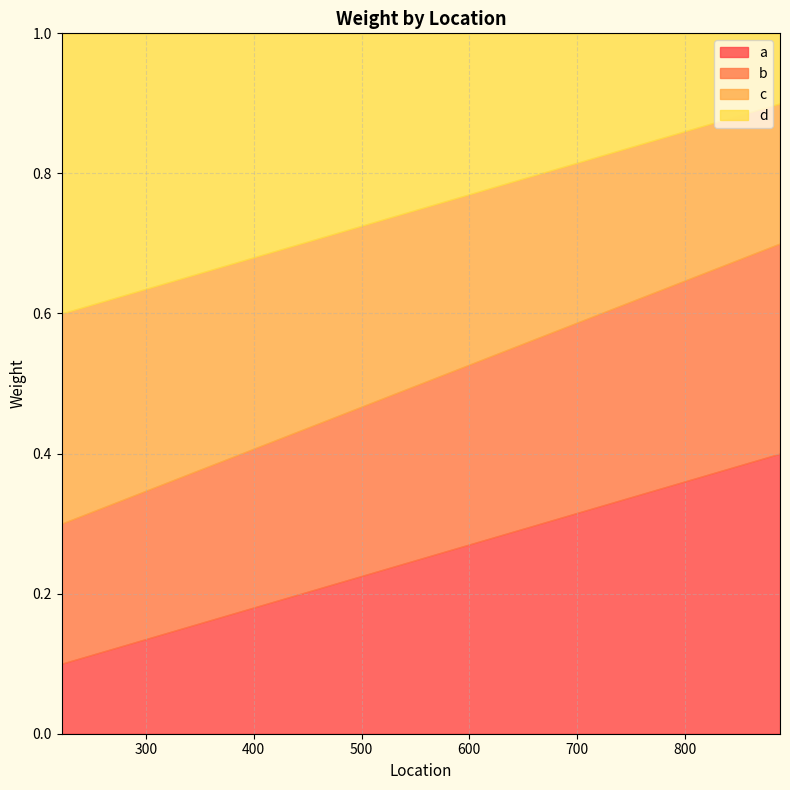

What is the average value of the b series?

0.2